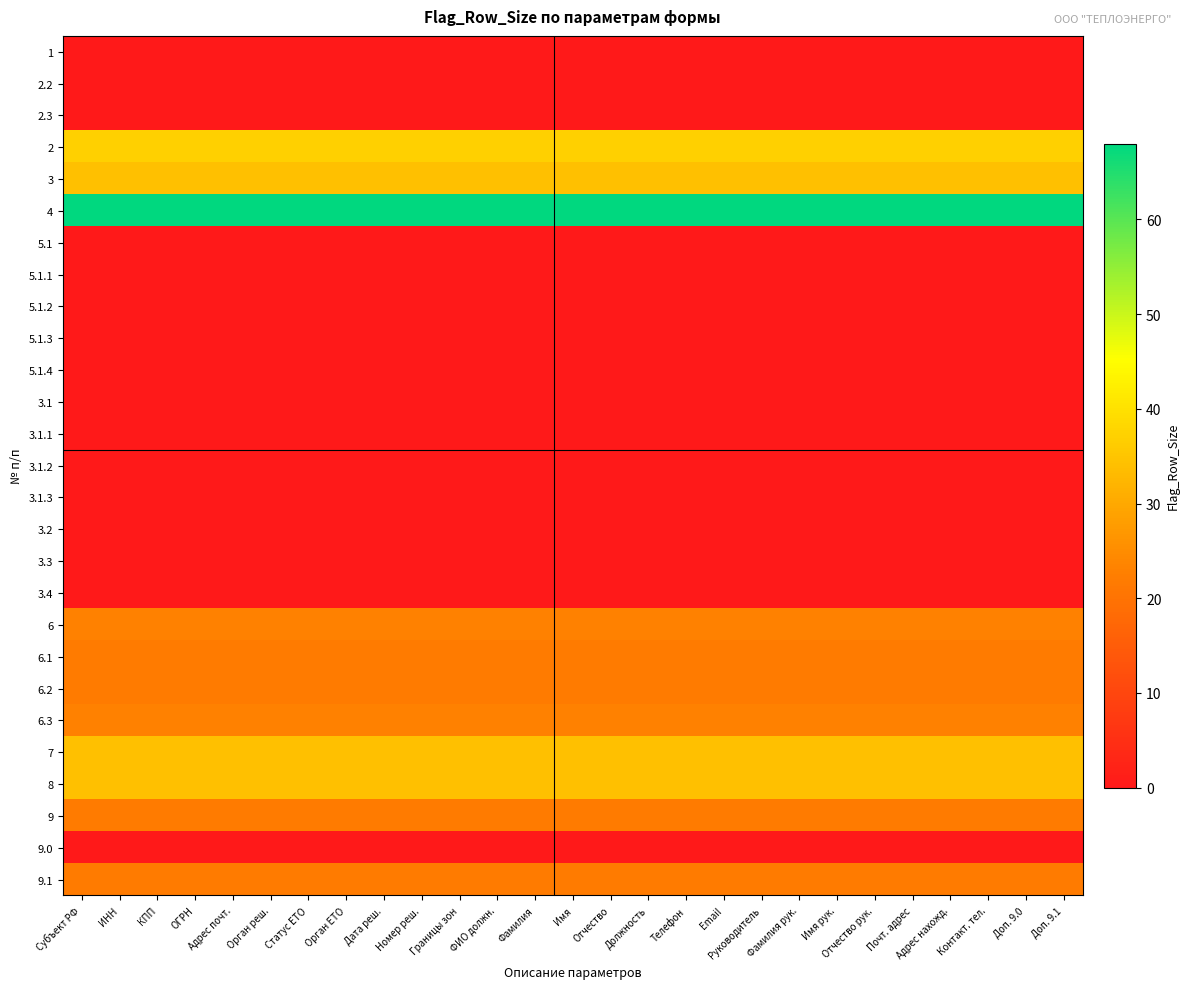

Reading left to right, extract all data points from this chart.

1: Субъект РФ=0	ИНН=0	КПП=0	ОГРН=0	Адрес почт.=0	Орган реш.=0	Статус ЕТО=0	Орган ЕТО=0	Дата реш.=0	Номер реш.=0	Границы зон=0	ФИО должн.=0	Фамилия=0	Имя=0	Отчество=0	Должность=0	Телефон=0	Email=0	Руководитель=0	Фамилия рук.=0	Имя рук.=0	Отчество рук.=0	Почт. адрес=0	Адрес нахожд.=0	Контакт. тел.=0	Доп. 9.0=0	Доп. 9.1=0
2.2: Субъект РФ=0	ИНН=0	КПП=0	ОГРН=0	Адрес почт.=0	Орган реш.=0	Статус ЕТО=0	Орган ЕТО=0	Дата реш.=0	Номер реш.=0	Границы зон=0	ФИО должн.=0	Фамилия=0	Имя=0	Отчество=0	Должность=0	Телефон=0	Email=0	Руководитель=0	Фамилия рук.=0	Имя рук.=0	Отчество рук.=0	Почт. адрес=0	Адрес нахожд.=0	Контакт. тел.=0	Доп. 9.0=0	Доп. 9.1=0
2.3: Субъект РФ=0	ИНН=0	КПП=0	ОГРН=0	Адрес почт.=0	Орган реш.=0	Статус ЕТО=0	Орган ЕТО=0	Дата реш.=0	Номер реш.=0	Границы зон=0	ФИО должн.=0	Фамилия=0	Имя=0	Отчество=0	Должность=0	Телефон=0	Email=0	Руководитель=0	Фамилия рук.=0	Имя рук.=0	Отчество рук.=0	Почт. адрес=0	Адрес нахожд.=0	Контакт. тел.=0	Доп. 9.0=0	Доп. 9.1=0
2: Субъект РФ=37	ИНН=37	КПП=37	ОГРН=37	Адрес почт.=37	Орган реш.=37	Статус ЕТО=37	Орган ЕТО=37	Дата реш.=37	Номер реш.=37	Границы зон=37	ФИО должн.=37	Фамилия=37	Имя=37	Отчество=37	Должность=37	Телефон=37	Email=37	Руководитель=37	Фамилия рук.=37	Имя рук.=37	Отчество рук.=37	Почт. адрес=37	Адрес нахожд.=37	Контакт. тел.=37	Доп. 9.0=37	Доп. 9.1=37
3: Субъект РФ=34	ИНН=34	КПП=34	ОГРН=34	Адрес почт.=34	Орган реш.=34	Статус ЕТО=34	Орган ЕТО=34	Дата реш.=34	Номер реш.=34	Границы зон=34	ФИО должн.=34	Фамилия=34	Имя=34	Отчество=34	Должность=34	Телефон=34	Email=34	Руководитель=34	Фамилия рук.=34	Имя рук.=34	Отчество рук.=34	Почт. адрес=34	Адрес нахожд.=34	Контакт. тел.=34	Доп. 9.0=34	Доп. 9.1=34
4: Субъект РФ=68	ИНН=68	КПП=68	ОГРН=68	Адрес почт.=68	Орган реш.=68	Статус ЕТО=68	Орган ЕТО=68	Дата реш.=68	Номер реш.=68	Границы зон=68	ФИО должн.=68	Фамилия=68	Имя=68	Отчество=68	Должность=68	Телефон=68	Email=68	Руководитель=68	Фамилия рук.=68	Имя рук.=68	Отчество рук.=68	Почт. адрес=68	Адрес нахожд.=68	Контакт. тел.=68	Доп. 9.0=68	Доп. 9.1=68
5.1: Субъект РФ=0	ИНН=0	КПП=0	ОГРН=0	Адрес почт.=0	Орган реш.=0	Статус ЕТО=0	Орган ЕТО=0	Дата реш.=0	Номер реш.=0	Границы зон=0	ФИО должн.=0	Фамилия=0	Имя=0	Отчество=0	Должность=0	Телефон=0	Email=0	Руководитель=0	Фамилия рук.=0	Имя рук.=0	Отчество рук.=0	Почт. адрес=0	Адрес нахожд.=0	Контакт. тел.=0	Доп. 9.0=0	Доп. 9.1=0
5.1.1: Субъект РФ=0	ИНН=0	КПП=0	ОГРН=0	Адрес почт.=0	Орган реш.=0	Статус ЕТО=0	Орган ЕТО=0	Дата реш.=0	Номер реш.=0	Границы зон=0	ФИО должн.=0	Фамилия=0	Имя=0	Отчество=0	Должность=0	Телефон=0	Email=0	Руководитель=0	Фамилия рук.=0	Имя рук.=0	Отчество рук.=0	Почт. адрес=0	Адрес нахожд.=0	Контакт. тел.=0	Доп. 9.0=0	Доп. 9.1=0
5.1.2: Субъект РФ=0	ИНН=0	КПП=0	ОГРН=0	Адрес почт.=0	Орган реш.=0	Статус ЕТО=0	Орган ЕТО=0	Дата реш.=0	Номер реш.=0	Границы зон=0	ФИО должн.=0	Фамилия=0	Имя=0	Отчество=0	Должность=0	Телефон=0	Email=0	Руководитель=0	Фамилия рук.=0	Имя рук.=0	Отчество рук.=0	Почт. адрес=0	Адрес нахожд.=0	Контакт. тел.=0	Доп. 9.0=0	Доп. 9.1=0
5.1.3: Субъект РФ=0	ИНН=0	КПП=0	ОГРН=0	Адрес почт.=0	Орган реш.=0	Статус ЕТО=0	Орган ЕТО=0	Дата реш.=0	Номер реш.=0	Границы зон=0	ФИО должн.=0	Фамилия=0	Имя=0	Отчество=0	Должность=0	Телефон=0	Email=0	Руководитель=0	Фамилия рук.=0	Имя рук.=0	Отчество рук.=0	Почт. адрес=0	Адрес нахожд.=0	Контакт. тел.=0	Доп. 9.0=0	Доп. 9.1=0
5.1.4: Субъект РФ=0	ИНН=0	КПП=0	ОГРН=0	Адрес почт.=0	Орган реш.=0	Статус ЕТО=0	Орган ЕТО=0	Дата реш.=0	Номер реш.=0	Границы зон=0	ФИО должн.=0	Фамилия=0	Имя=0	Отчество=0	Должность=0	Телефон=0	Email=0	Руководитель=0	Фамилия рук.=0	Имя рук.=0	Отчество рук.=0	Почт. адрес=0	Адрес нахожд.=0	Контакт. тел.=0	Доп. 9.0=0	Доп. 9.1=0
3.1: Субъект РФ=0	ИНН=0	КПП=0	ОГРН=0	Адрес почт.=0	Орган реш.=0	Статус ЕТО=0	Орган ЕТО=0	Дата реш.=0	Номер реш.=0	Границы зон=0	ФИО должн.=0	Фамилия=0	Имя=0	Отчество=0	Должность=0	Телефон=0	Email=0	Руководитель=0	Фамилия рук.=0	Имя рук.=0	Отчество рук.=0	Почт. адрес=0	Адрес нахожд.=0	Контакт. тел.=0	Доп. 9.0=0	Доп. 9.1=0
3.1.1: Субъект РФ=0	ИНН=0	КПП=0	ОГРН=0	Адрес почт.=0	Орган реш.=0	Статус ЕТО=0	Орган ЕТО=0	Дата реш.=0	Номер реш.=0	Границы зон=0	ФИО должн.=0	Фамилия=0	Имя=0	Отчество=0	Должность=0	Телефон=0	Email=0	Руководитель=0	Фамилия рук.=0	Имя рук.=0	Отчество рук.=0	Почт. адрес=0	Адрес нахожд.=0	Контакт. тел.=0	Доп. 9.0=0	Доп. 9.1=0
3.1.2: Субъект РФ=0	ИНН=0	КПП=0	ОГРН=0	Адрес почт.=0	Орган реш.=0	Статус ЕТО=0	Орган ЕТО=0	Дата реш.=0	Номер реш.=0	Границы зон=0	ФИО должн.=0	Фамилия=0	Имя=0	Отчество=0	Должность=0	Телефон=0	Email=0	Руководитель=0	Фамилия рук.=0	Имя рук.=0	Отчество рук.=0	Почт. адрес=0	Адрес нахожд.=0	Контакт. тел.=0	Доп. 9.0=0	Доп. 9.1=0
3.1.3: Субъект РФ=0	ИНН=0	КПП=0	ОГРН=0	Адрес почт.=0	Орган реш.=0	Статус ЕТО=0	Орган ЕТО=0	Дата реш.=0	Номер реш.=0	Границы зон=0	ФИО должн.=0	Фамилия=0	Имя=0	Отчество=0	Должность=0	Телефон=0	Email=0	Руководитель=0	Фамилия рук.=0	Имя рук.=0	Отчество рук.=0	Почт. адрес=0	Адрес нахожд.=0	Контакт. тел.=0	Доп. 9.0=0	Доп. 9.1=0
3.2: Субъект РФ=0	ИНН=0	КПП=0	ОГРН=0	Адрес почт.=0	Орган реш.=0	Статус ЕТО=0	Орган ЕТО=0	Дата реш.=0	Номер реш.=0	Границы зон=0	ФИО должн.=0	Фамилия=0	Имя=0	Отчество=0	Должность=0	Телефон=0	Email=0	Руководитель=0	Фамилия рук.=0	Имя рук.=0	Отчество рук.=0	Почт. адрес=0	Адрес нахожд.=0	Контакт. тел.=0	Доп. 9.0=0	Доп. 9.1=0
3.3: Субъект РФ=0	ИНН=0	КПП=0	ОГРН=0	Адрес почт.=0	Орган реш.=0	Статус ЕТО=0	Орган ЕТО=0	Дата реш.=0	Номер реш.=0	Границы зон=0	ФИО должн.=0	Фамилия=0	Имя=0	Отчество=0	Должность=0	Телефон=0	Email=0	Руководитель=0	Фамилия рук.=0	Имя рук.=0	Отчество рук.=0	Почт. адрес=0	Адрес нахожд.=0	Контакт. тел.=0	Доп. 9.0=0	Доп. 9.1=0
3.4: Субъект РФ=0	ИНН=0	КПП=0	ОГРН=0	Адрес почт.=0	Орган реш.=0	Статус ЕТО=0	Орган ЕТО=0	Дата реш.=0	Номер реш.=0	Границы зон=0	ФИО должн.=0	Фамилия=0	Имя=0	Отчество=0	Должность=0	Телефон=0	Email=0	Руководитель=0	Фамилия рук.=0	Имя рук.=0	Отчество рук.=0	Почт. адрес=0	Адрес нахожд.=0	Контакт. тел.=0	Доп. 9.0=0	Доп. 9.1=0
6: Субъект РФ=23	ИНН=23	КПП=23	ОГРН=23	Адрес почт.=23	Орган реш.=23	Статус ЕТО=23	Орган ЕТО=23	Дата реш.=23	Номер реш.=23	Границы зон=23	ФИО должн.=23	Фамилия=23	Имя=23	Отчество=23	Должность=23	Телефон=23	Email=23	Руководитель=23	Фамилия рук.=23	Имя рук.=23	Отчество рук.=23	Почт. адрес=23	Адрес нахожд.=23	Контакт. тел.=23	Доп. 9.0=23	Доп. 9.1=23
6.1: Субъект РФ=22	ИНН=22	КПП=22	ОГРН=22	Адрес почт.=22	Орган реш.=22	Статус ЕТО=22	Орган ЕТО=22	Дата реш.=22	Номер реш.=22	Границы зон=22	ФИО должн.=22	Фамилия=22	Имя=22	Отчество=22	Должность=22	Телефон=22	Email=22	Руководитель=22	Фамилия рук.=22	Имя рук.=22	Отчество рук.=22	Почт. адрес=22	Адрес нахожд.=22	Контакт. тел.=22	Доп. 9.0=22	Доп. 9.1=22
6.2: Субъект РФ=22	ИНН=22	КПП=22	ОГРН=22	Адрес почт.=22	Орган реш.=22	Статус ЕТО=22	Орган ЕТО=22	Дата реш.=22	Номер реш.=22	Границы зон=22	ФИО должн.=22	Фамилия=22	Имя=22	Отчество=22	Должность=22	Телефон=22	Email=22	Руководитель=22	Фамилия рук.=22	Имя рук.=22	Отчество рук.=22	Почт. адрес=22	Адрес нахожд.=22	Контакт. тел.=22	Доп. 9.0=22	Доп. 9.1=22
6.3: Субъект РФ=23	ИНН=23	КПП=23	ОГРН=23	Адрес почт.=23	Орган реш.=23	Статус ЕТО=23	Орган ЕТО=23	Дата реш.=23	Номер реш.=23	Границы зон=23	ФИО должн.=23	Фамилия=23	Имя=23	Отчество=23	Должность=23	Телефон=23	Email=23	Руководитель=23	Фамилия рук.=23	Имя рук.=23	Отчество рук.=23	Почт. адрес=23	Адрес нахожд.=23	Контакт. тел.=23	Доп. 9.0=23	Доп. 9.1=23
7: Субъект РФ=34	ИНН=34	КПП=34	ОГРН=34	Адрес почт.=34	Орган реш.=34	Статус ЕТО=34	Орган ЕТО=34	Дата реш.=34	Номер реш.=34	Границы зон=34	ФИО должн.=34	Фамилия=34	Имя=34	Отчество=34	Должность=34	Телефон=34	Email=34	Руководитель=34	Фамилия рук.=34	Имя рук.=34	Отчество рук.=34	Почт. адрес=34	Адрес нахожд.=34	Контакт. тел.=34	Доп. 9.0=34	Доп. 9.1=34
8: Субъект РФ=34	ИНН=34	КПП=34	ОГРН=34	Адрес почт.=34	Орган реш.=34	Статус ЕТО=34	Орган ЕТО=34	Дата реш.=34	Номер реш.=34	Границы зон=34	ФИО должн.=34	Фамилия=34	Имя=34	Отчество=34	Должность=34	Телефон=34	Email=34	Руководитель=34	Фамилия рук.=34	Имя рук.=34	Отчество рук.=34	Почт. адрес=34	Адрес нахожд.=34	Контакт. тел.=34	Доп. 9.0=34	Доп. 9.1=34
9: Субъект РФ=22	ИНН=22	КПП=22	ОГРН=22	Адрес почт.=22	Орган реш.=22	Статус ЕТО=22	Орган ЕТО=22	Дата реш.=22	Номер реш.=22	Границы зон=22	ФИО должн.=22	Фамилия=22	Имя=22	Отчество=22	Должность=22	Телефон=22	Email=22	Руководитель=22	Фамилия рук.=22	Имя рук.=22	Отчество рук.=22	Почт. адрес=22	Адрес нахожд.=22	Контакт. тел.=22	Доп. 9.0=22	Доп. 9.1=22
9.0: Субъект РФ=0	ИНН=0	КПП=0	ОГРН=0	Адрес почт.=0	Орган реш.=0	Статус ЕТО=0	Орган ЕТО=0	Дата реш.=0	Номер реш.=0	Границы зон=0	ФИО должн.=0	Фамилия=0	Имя=0	Отчество=0	Должность=0	Телефон=0	Email=0	Руководитель=0	Фамилия рук.=0	Имя рук.=0	Отчество рук.=0	Почт. адрес=0	Адрес нахожд.=0	Контакт. тел.=0	Доп. 9.0=0	Доп. 9.1=0
9.1: Субъект РФ=22	ИНН=22	КПП=22	ОГРН=22	Адрес почт.=22	Орган реш.=22	Статус ЕТО=22	Орган ЕТО=22	Дата реш.=22	Номер реш.=22	Границы зон=22	ФИО должн.=22	Фамилия=22	Имя=22	Отчество=22	Должность=22	Телефон=22	Email=22	Руководитель=22	Фамилия рук.=22	Имя рук.=22	Отчество рук.=22	Почт. адрес=22	Адрес нахожд.=22	Контакт. тел.=22	Доп. 9.0=22	Доп. 9.1=22